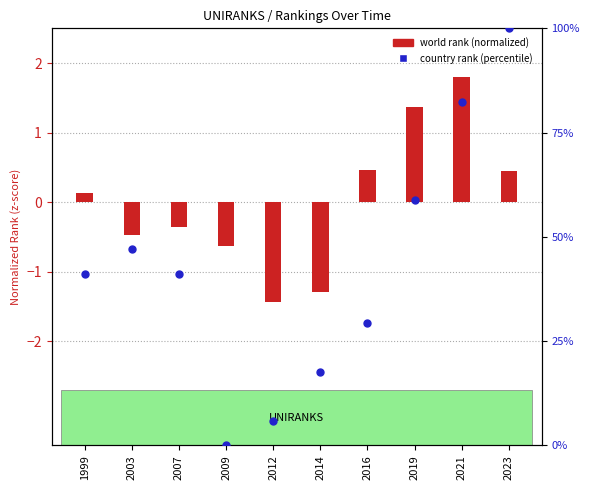

Which series reaches the minimum Y coordinate?

world rank (normalized)